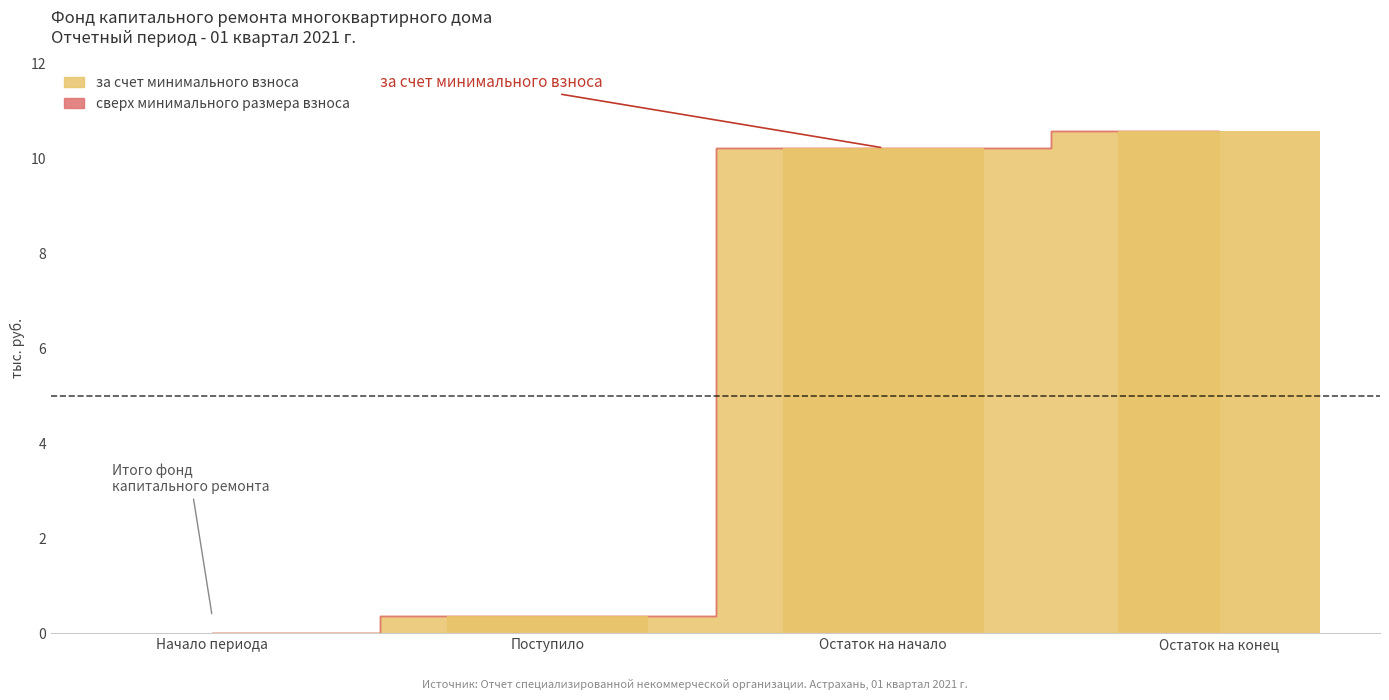

Count the number of values greater than 10.

2